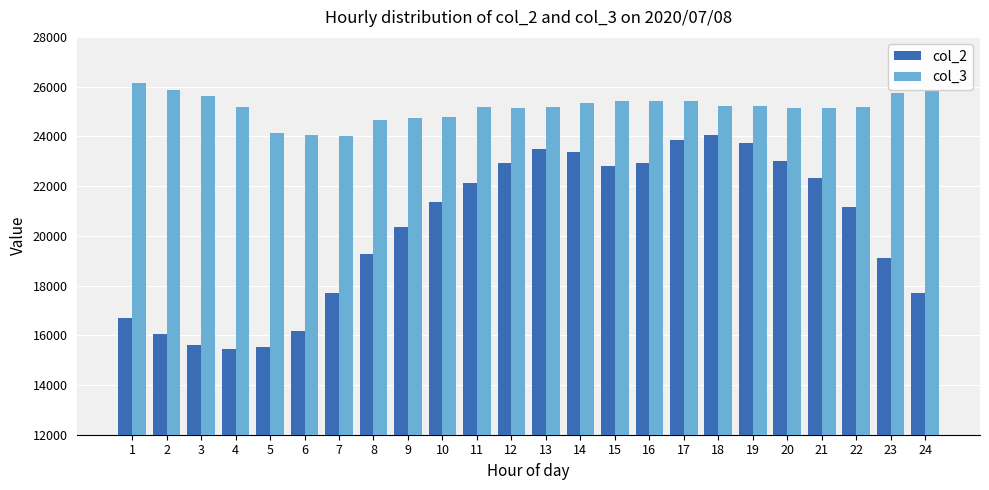

What is the average value of the col_3 series?

25158